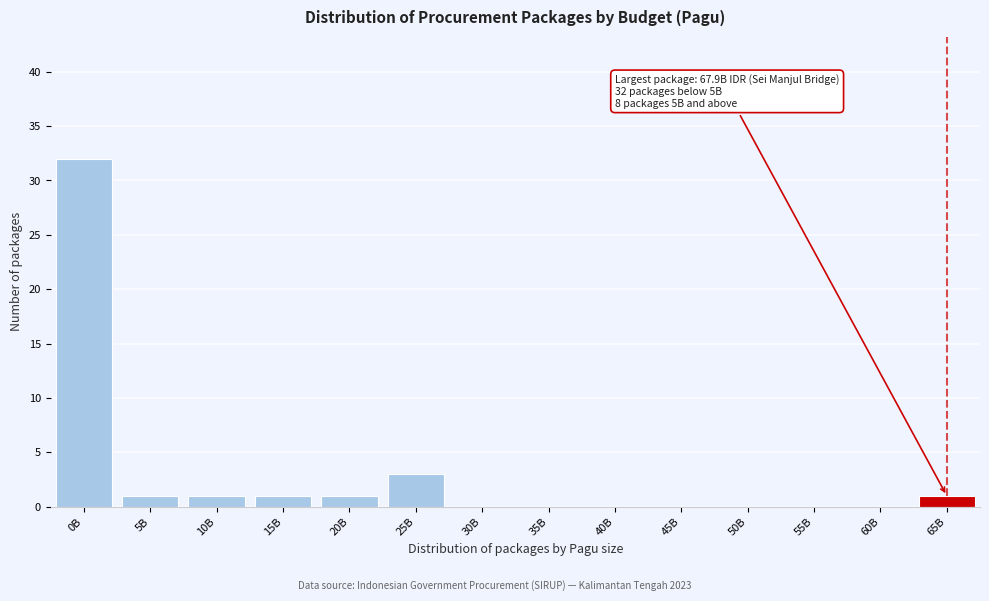

Reading left to right, what are all the values shown in this chart?

0B=32	5B=1	10B=1	15B=1	20B=1	25B=3	30B=0	35B=0	40B=0	45B=0	50B=0	55B=0	60B=0	65B=1